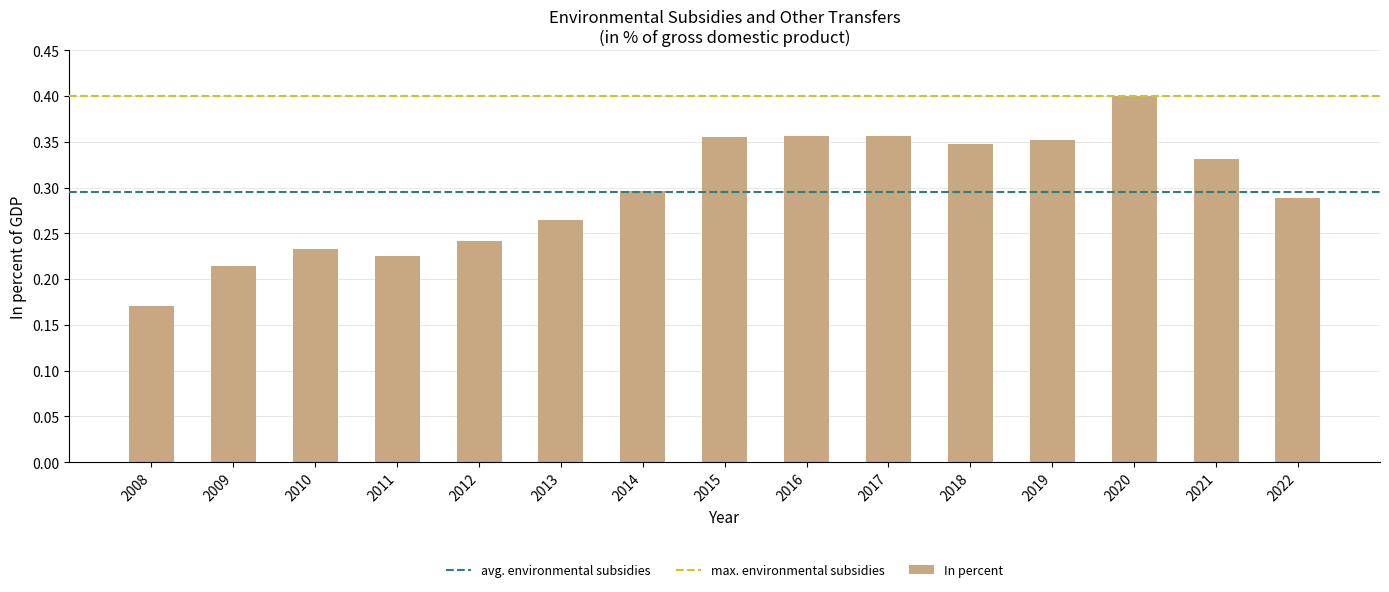

How many distinct data groups are displayed?

1